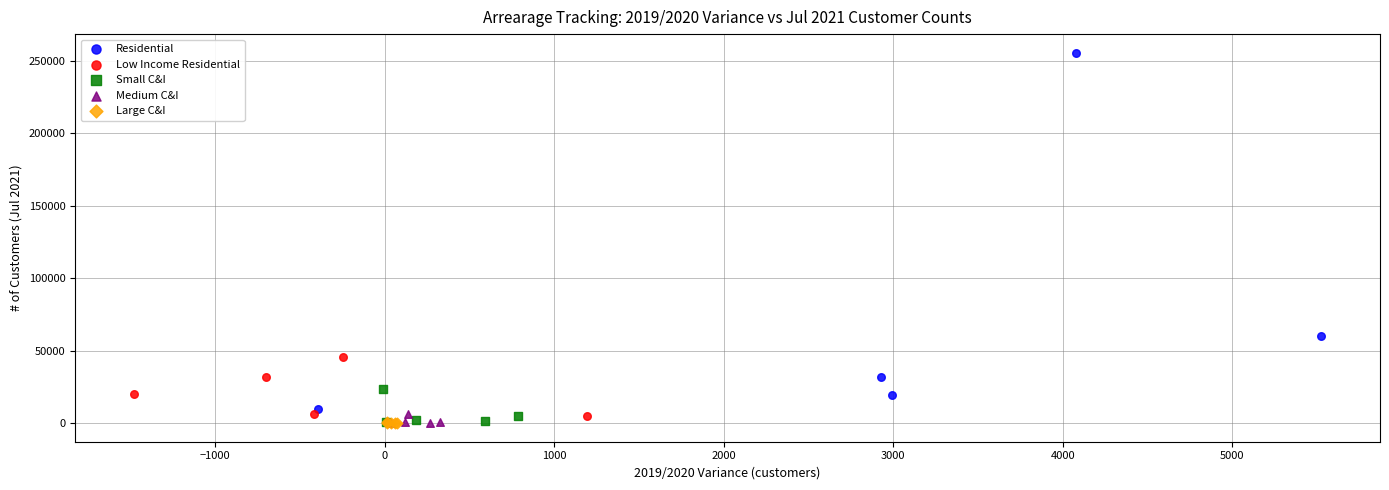

Which series has the largest Y range (max minus min)?

Residential